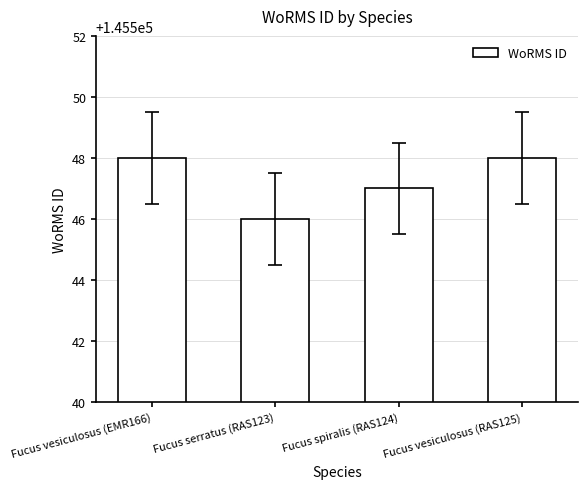

How many data points are less than 145548?

2